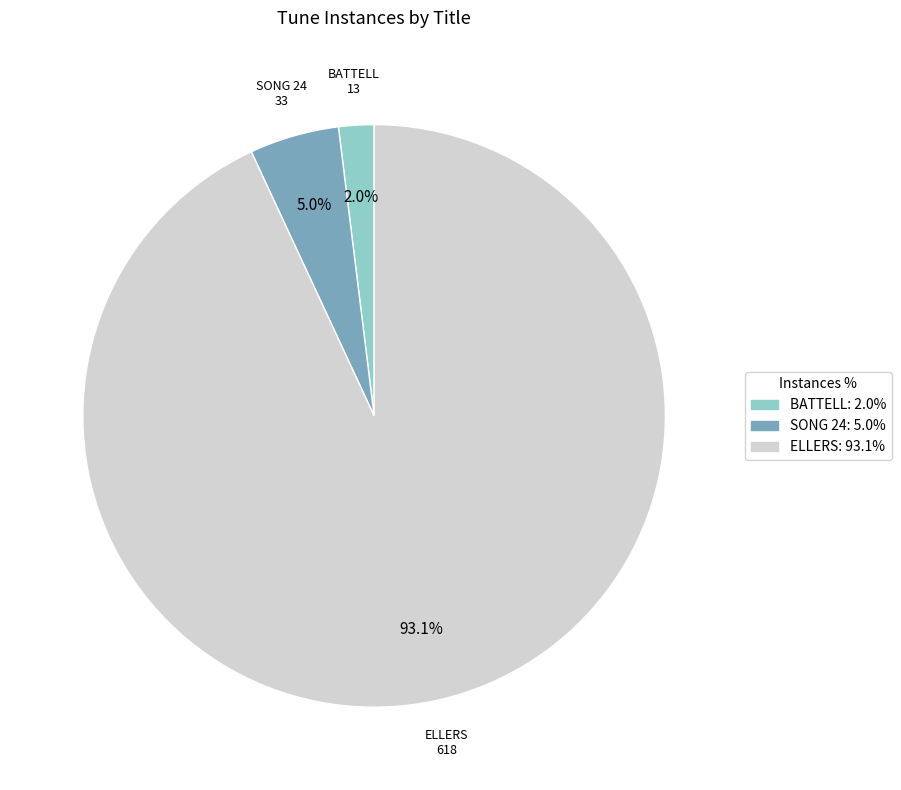

To the nearest percent, what is the combined percentage of SONG 24 and ELLERS?

98%